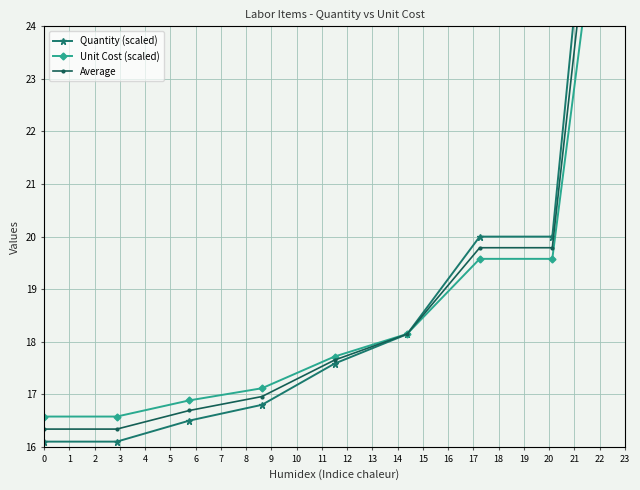

How many times do Average and Unit Cost (scaled) cross each other?

1